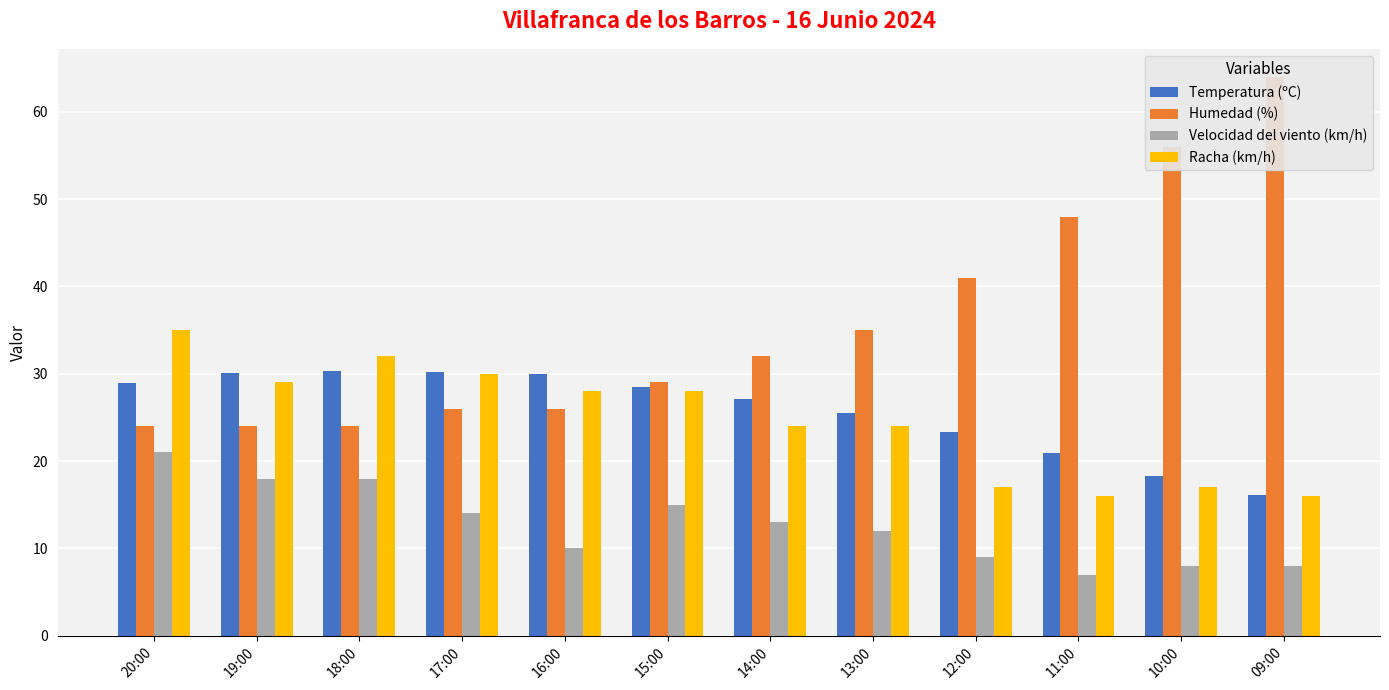

List the series in order of their peak value, lowest first.

Velocidad del viento (km/h), Temperatura (ºC), Racha (km/h), Humedad (%)